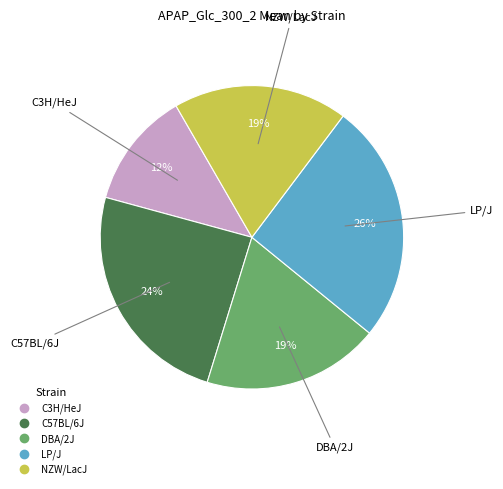

To the nearest percent, what is the average slice percentage?

20%